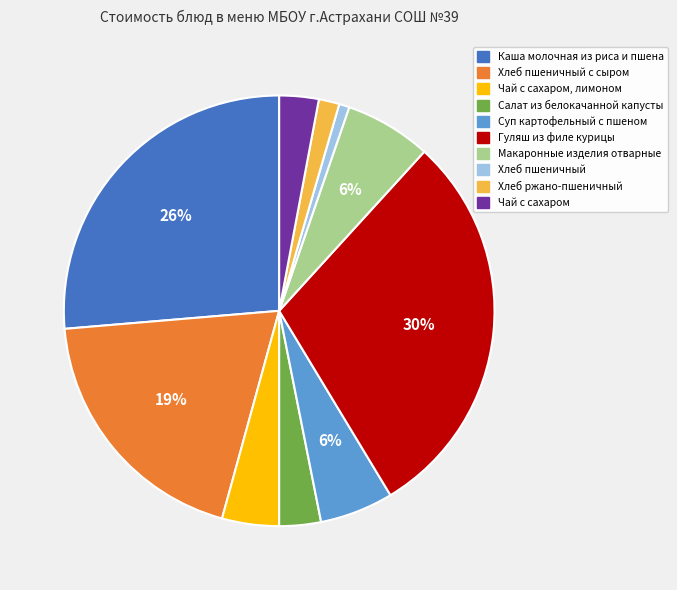

Is there a majority slice in this chart?

No